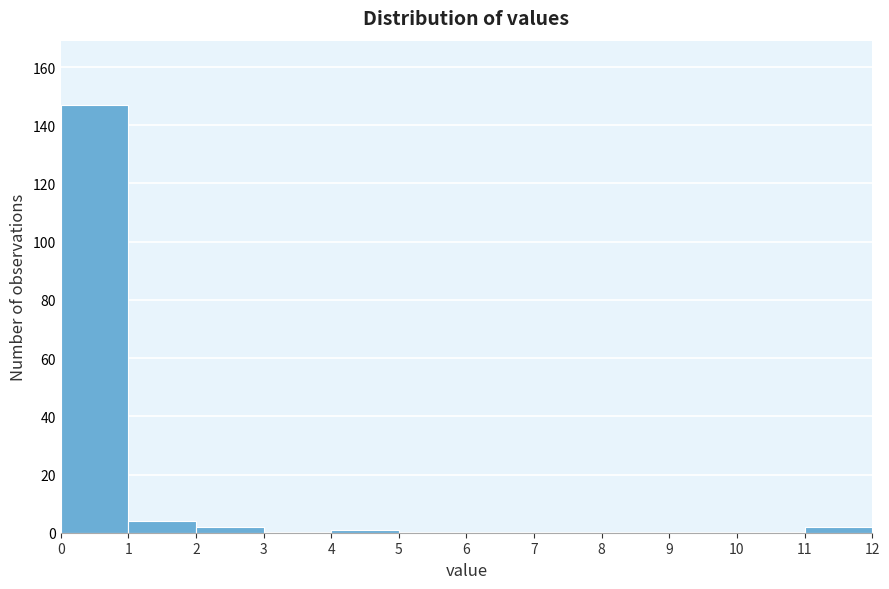

How tall is the bar that spans 1 to 2 on the x-axis? The values are not printed on the chart, so give them approximately, as read against the axis.

4